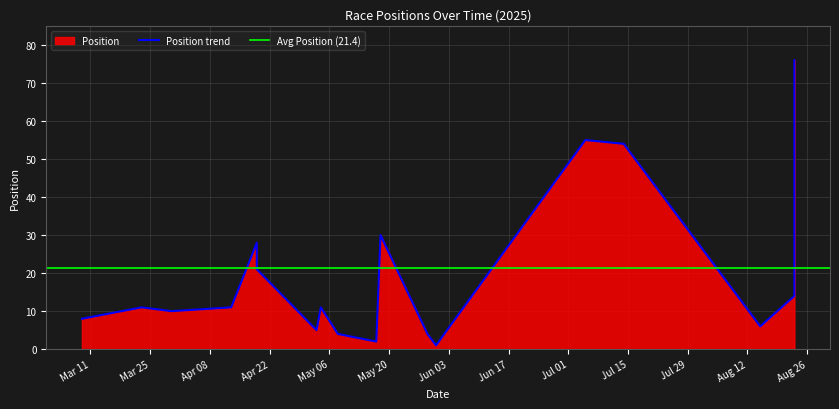

The value at 15 is 95. True or false?

False